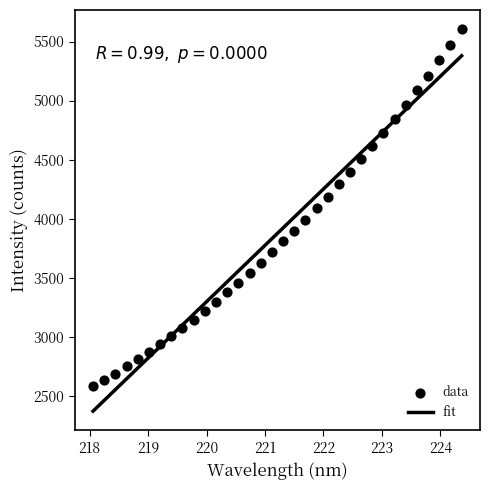

What is the range of X values (max minus min)?

6.3